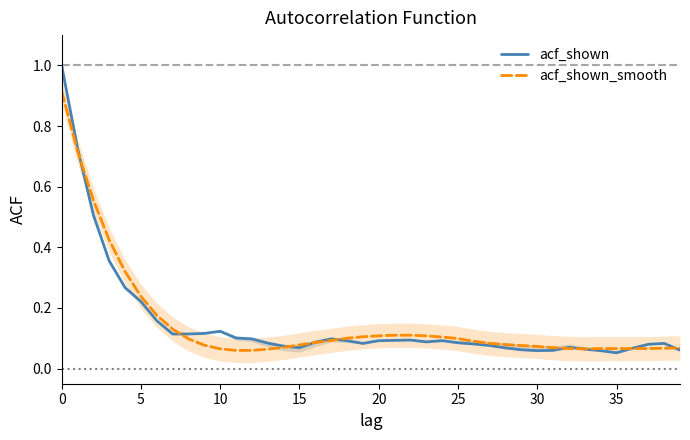

What is the difference between the second highest and second lowest values in the acf_shown_smooth series?

0.7